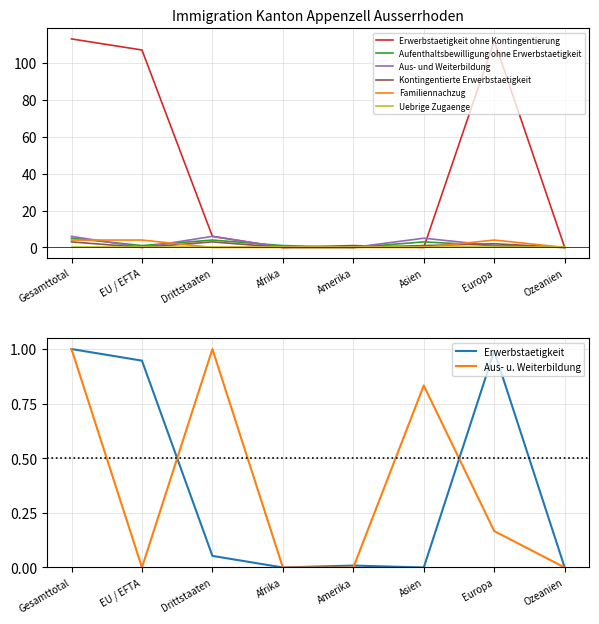

How many intersections are there between Aus- und Weiterbildung and Erwerbstaetigkeit ohne Kontingentierung?

2